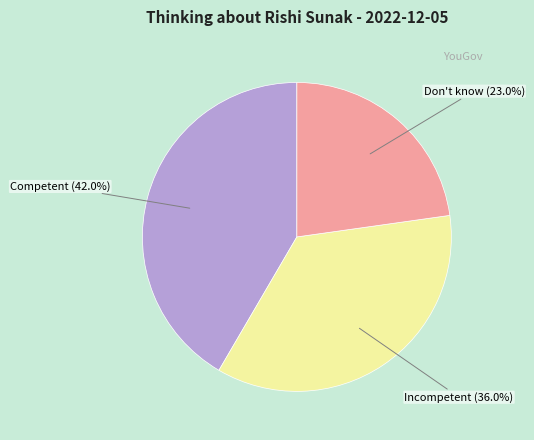

What percentage is the Don't know slice, to the nearest percent?

23%